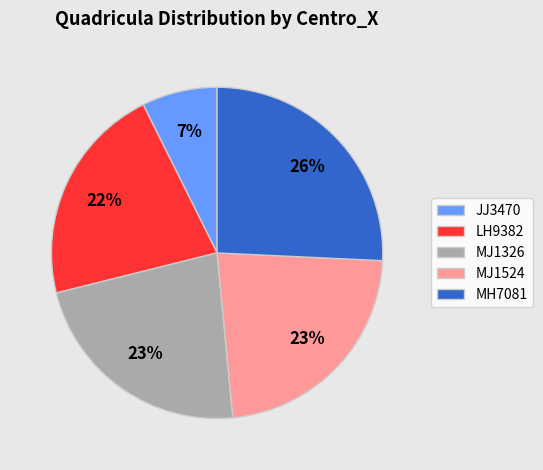

How many segments does this pie chart have?

5